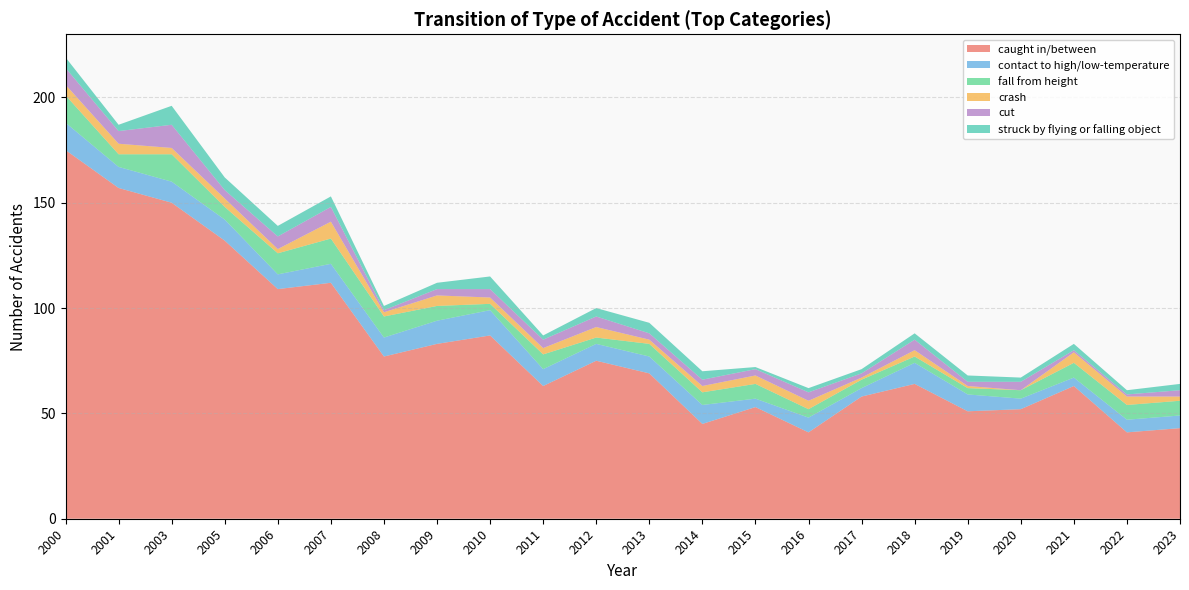

Reading left to right, transcribe all the data shown in this chart.

caught in/between: 175	157	150	132	109	112	77	83	87	63	75	69	45	53	41	58	64	51	52	63	41	43
contact to high/low-temperature: 13	10	10	10	7	9	9	11	12	8	8	8	9	4	7	4	10	8	5	4	6	6
fall from height: 13	6	13	6	10	12	10	7	3	7	3	6	6	7	4	4	3	3	4	7	7	7
crash: 5	5	3	4	2	8	2	5	3	3	5	2	3	4	4	1	3	1	0	5	4	2
cut: 8	6	11	4	6	7	1	3	4	4	5	3	3	3	4	2	5	2	4	1	1	3
struck by flying or falling object: 5	3	9	6	5	5	2	3	6	2	4	5	4	1	2	2	3	3	2	3	2	3